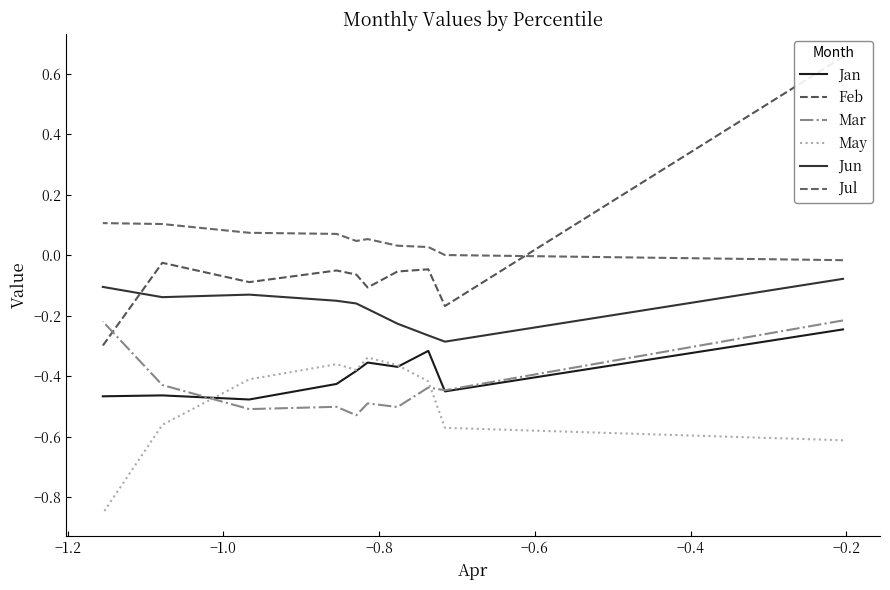

Is the value of Jul at −1.0 greater than the value of Mar at −1.4?

Yes